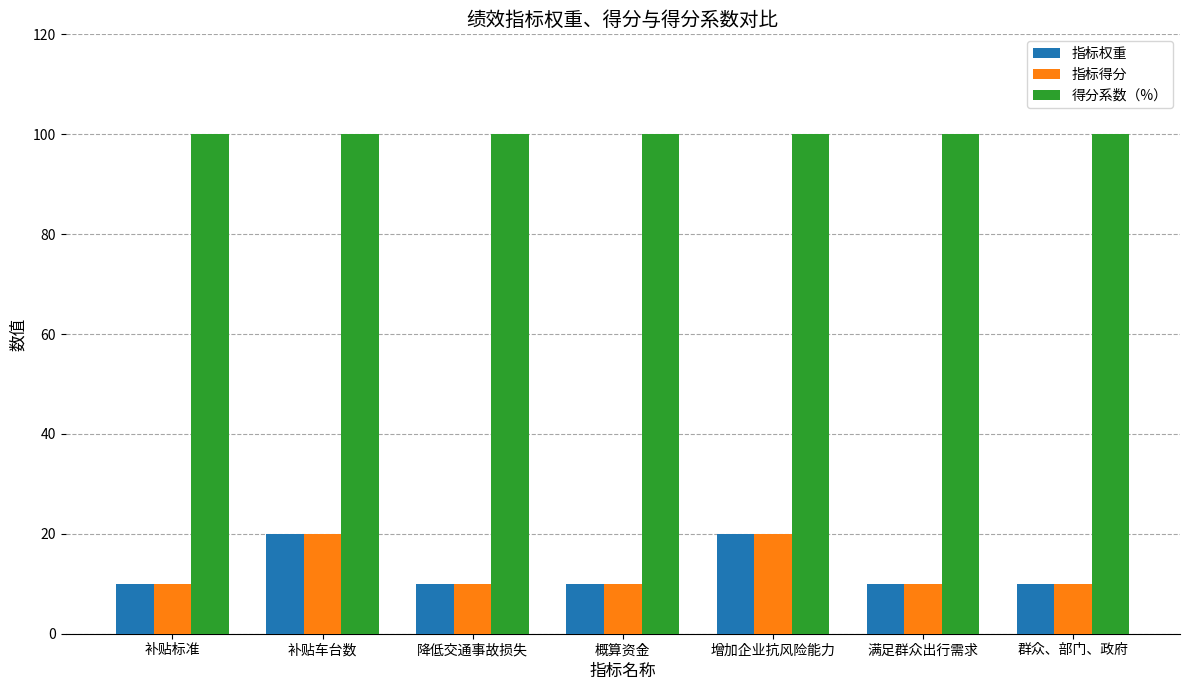

Which series has the largest total across all categories?

得分系数（%）